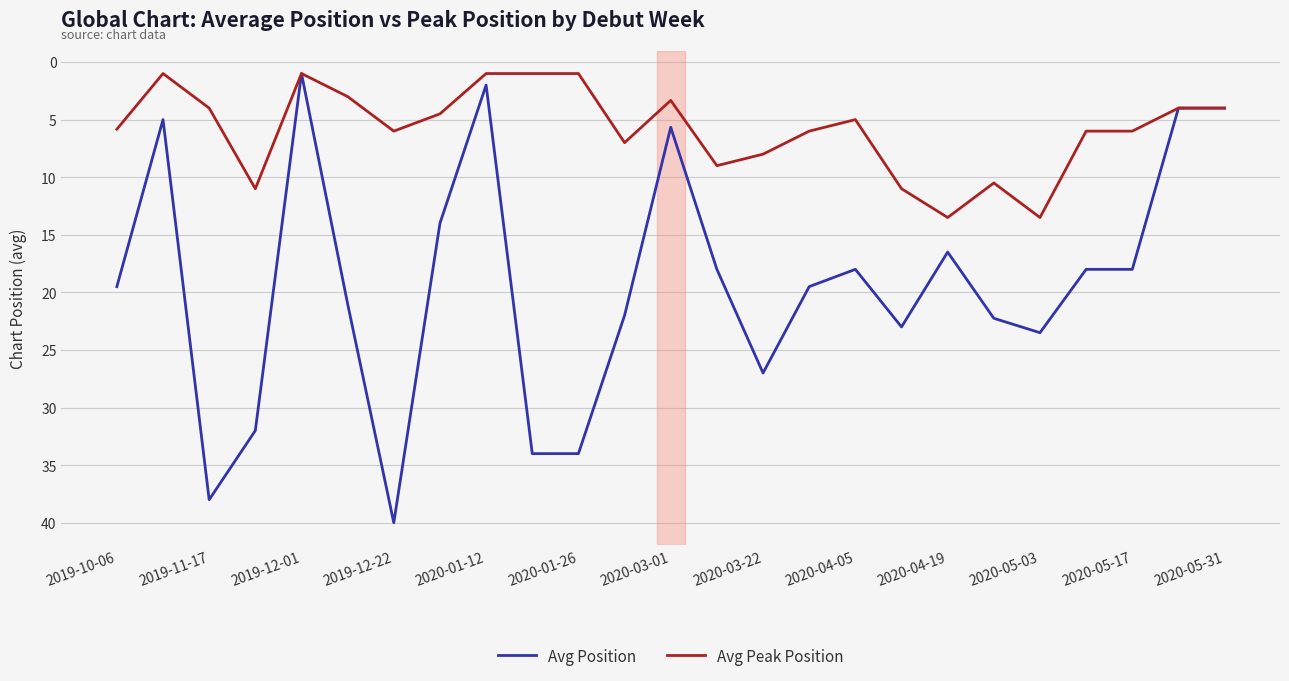

Rank the series by their average value, from lowest to highest.

Avg Peak Position, Avg Position